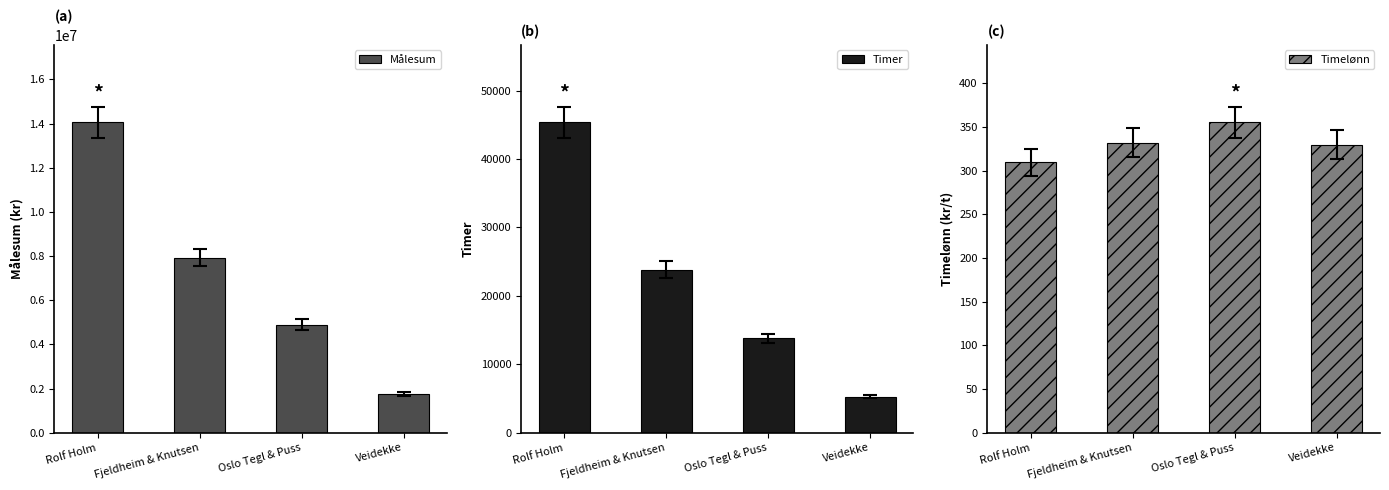

Where does the Målesum series first go above 7926913?

Rolf Holm